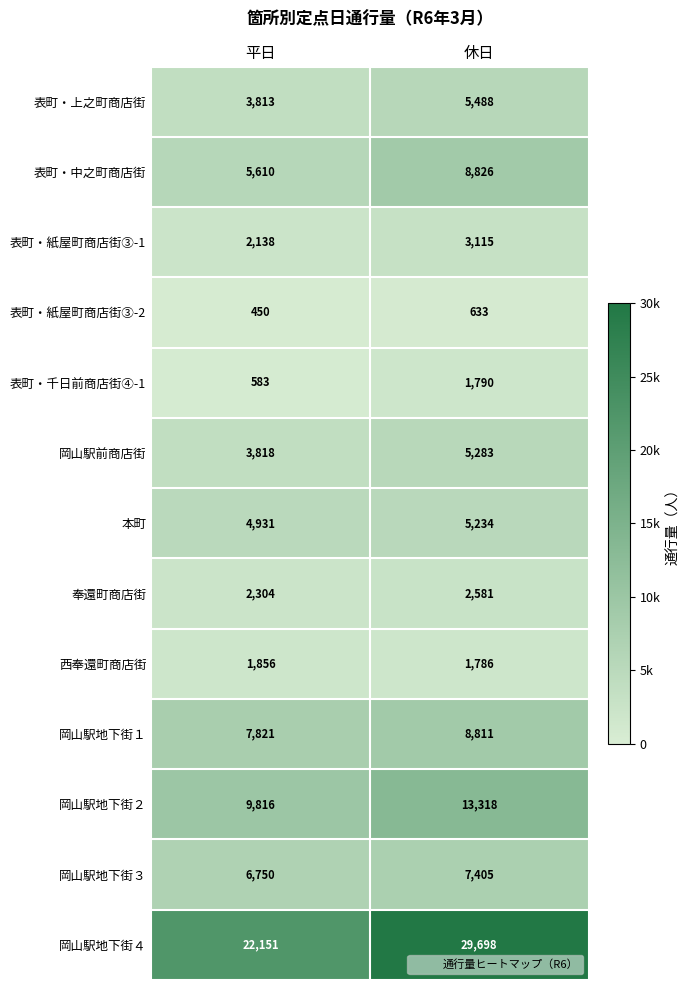

Which series has the largest range (max minus min)?

岡山駅地下街４